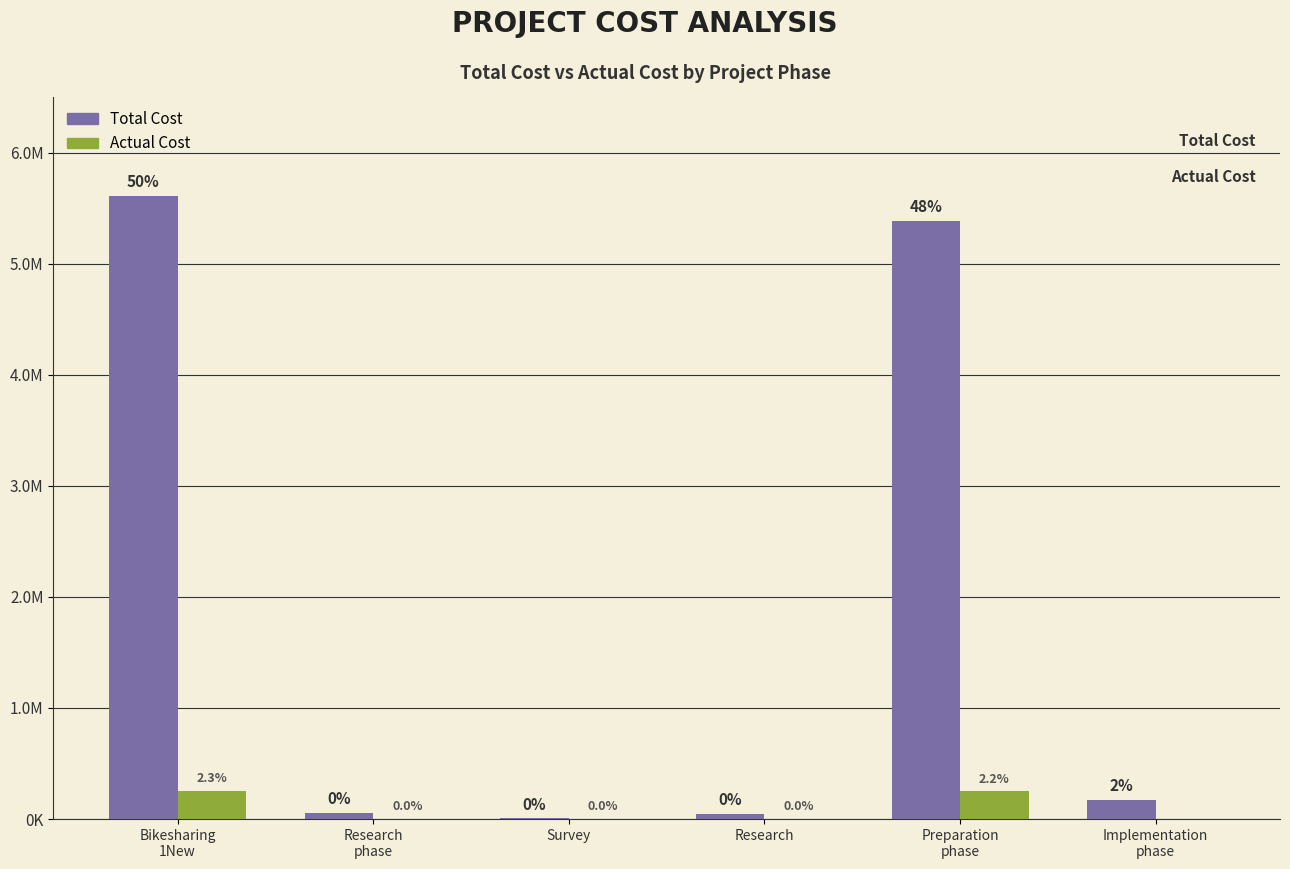

True or false: Total Cost has a value of 260856.6 at Implementation
phase.

False